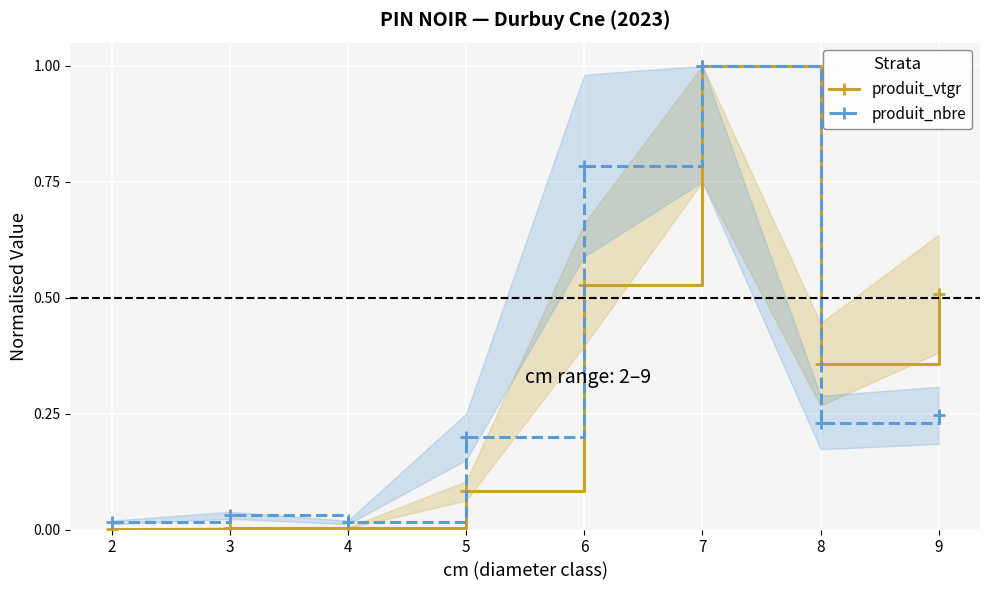

Which series has the largest range (max minus min)?

produit_vtgr